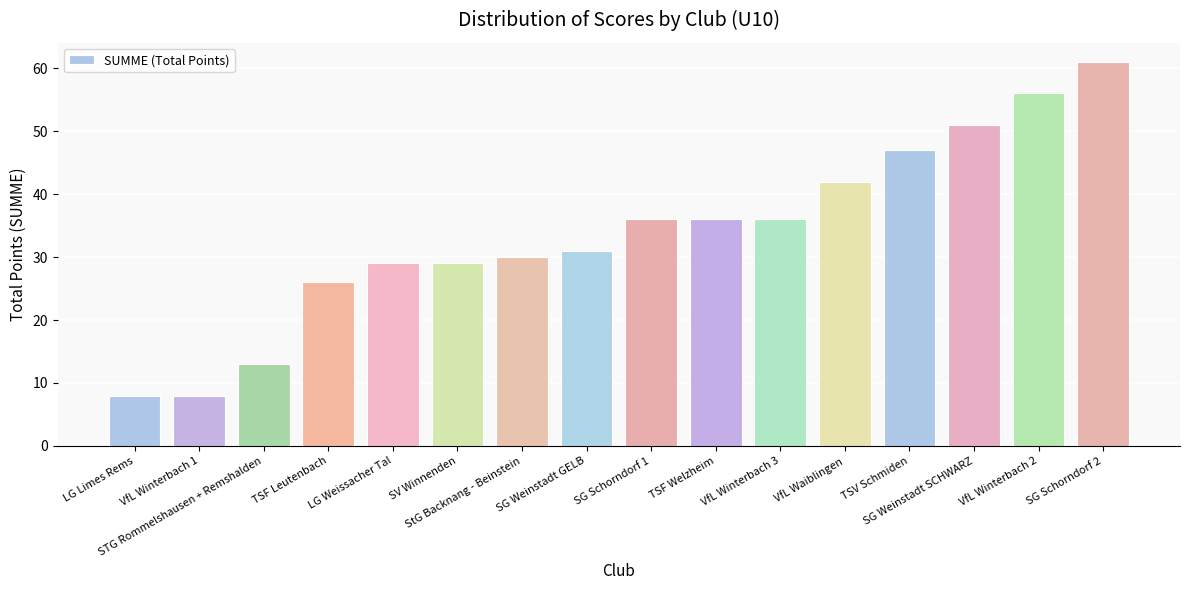

What position from the left is VfL Winterbach 2?

15